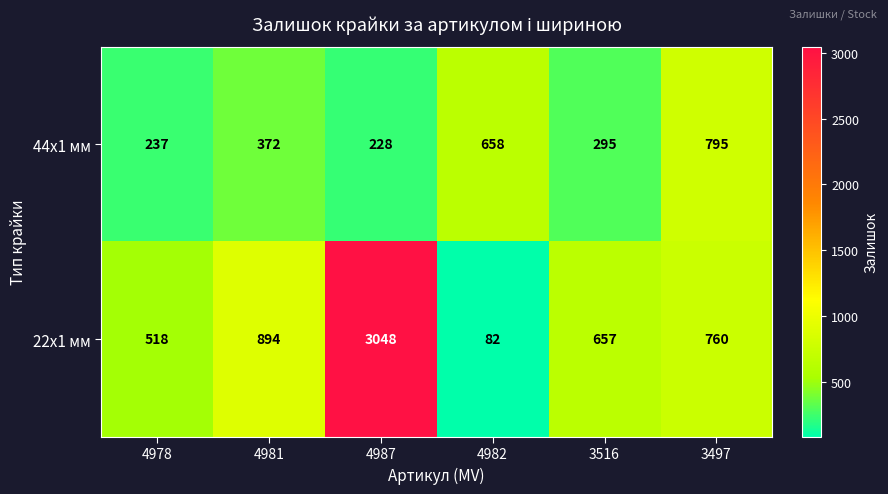

Count the number of categories in the chart.

6